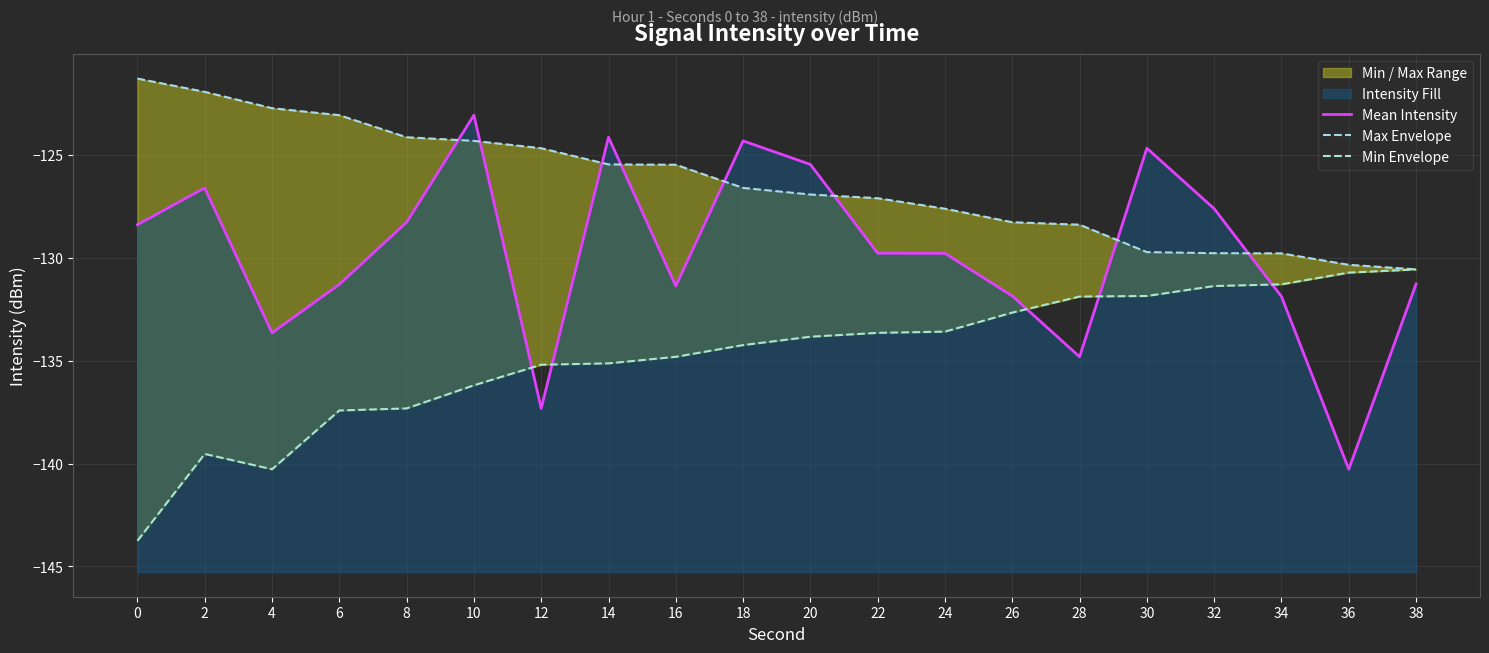

Reading right to left, what are all the values shown in this chart?

Mean Intensity: -131.3	-140.3	-131.9	-127.6	-124.7	-134.8	-131.8	-129.8	-129.8	-125.4	-124.3	-131.4	-124.1	-137.3	-123.1	-128.3	-131.3	-133.6	-126.6	-128.4
Max Envelope: -130.6	-130.3	-129.8	-129.8	-129.7	-128.4	-128.3	-127.6	-127.1	-126.9	-126.6	-125.5	-125.4	-124.7	-124.3	-124.1	-123.1	-122.7	-121.9	-121.3
Min Envelope: -130.6	-130.7	-131.3	-131.4	-131.8	-131.9	-132.7	-133.6	-133.6	-133.8	-134.2	-134.8	-135.1	-135.2	-136.2	-137.3	-137.4	-140.3	-139.5	-143.8